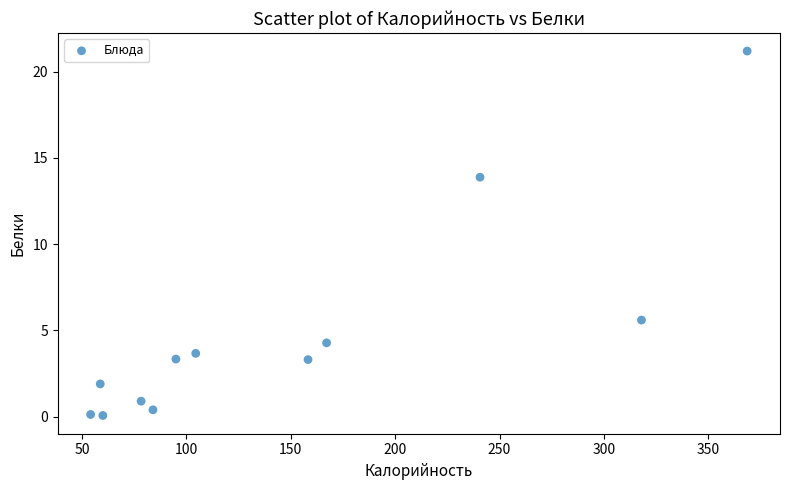

What Y value in the scatter plot is closest to 10?

13.9